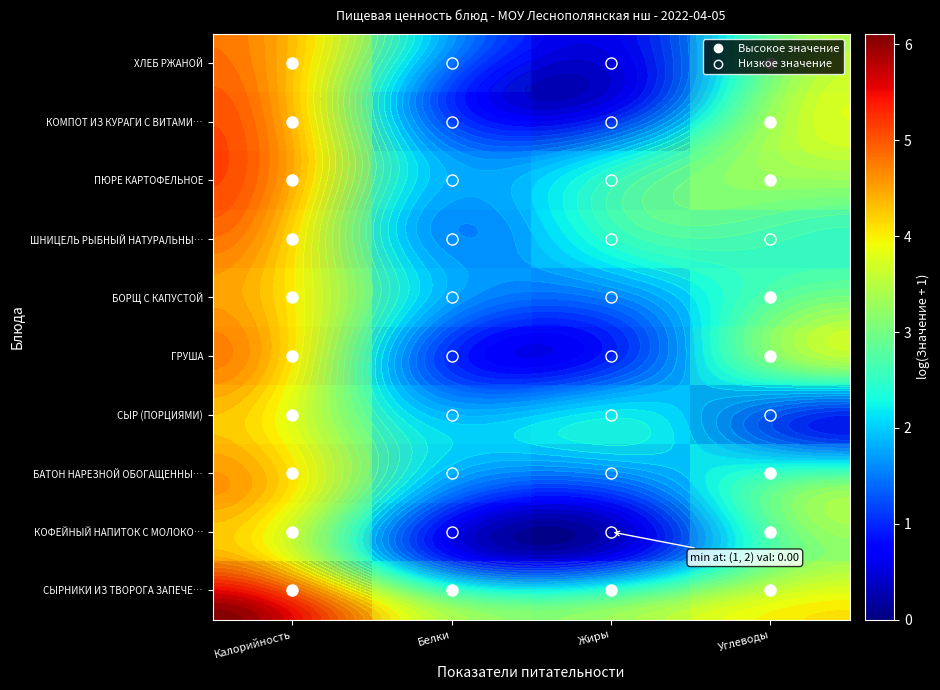

At how many categories does at least one series exceed 1?

4